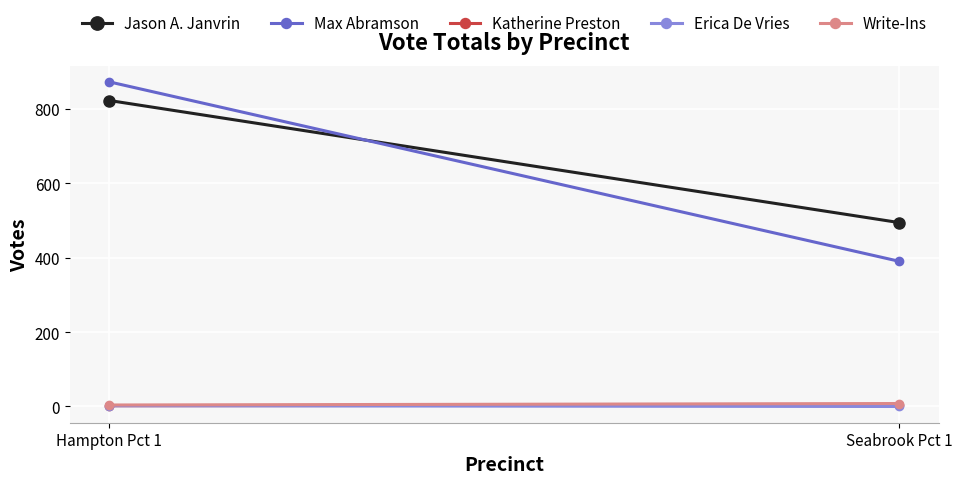

Which series has the largest total across all categories?

Jason A. Janvrin